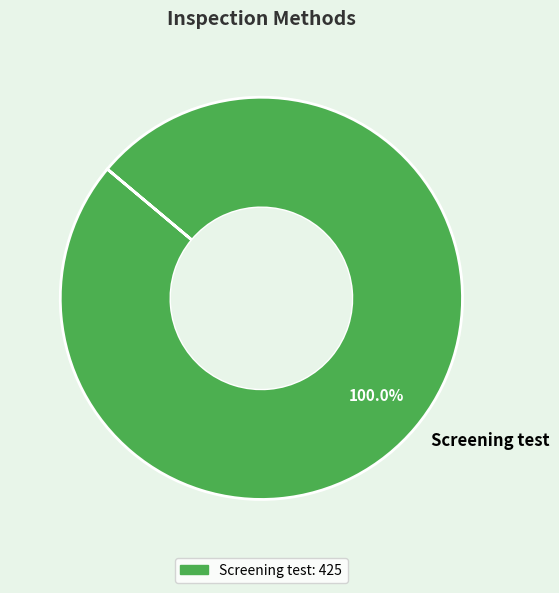

Does any single category account for the majority?

Yes